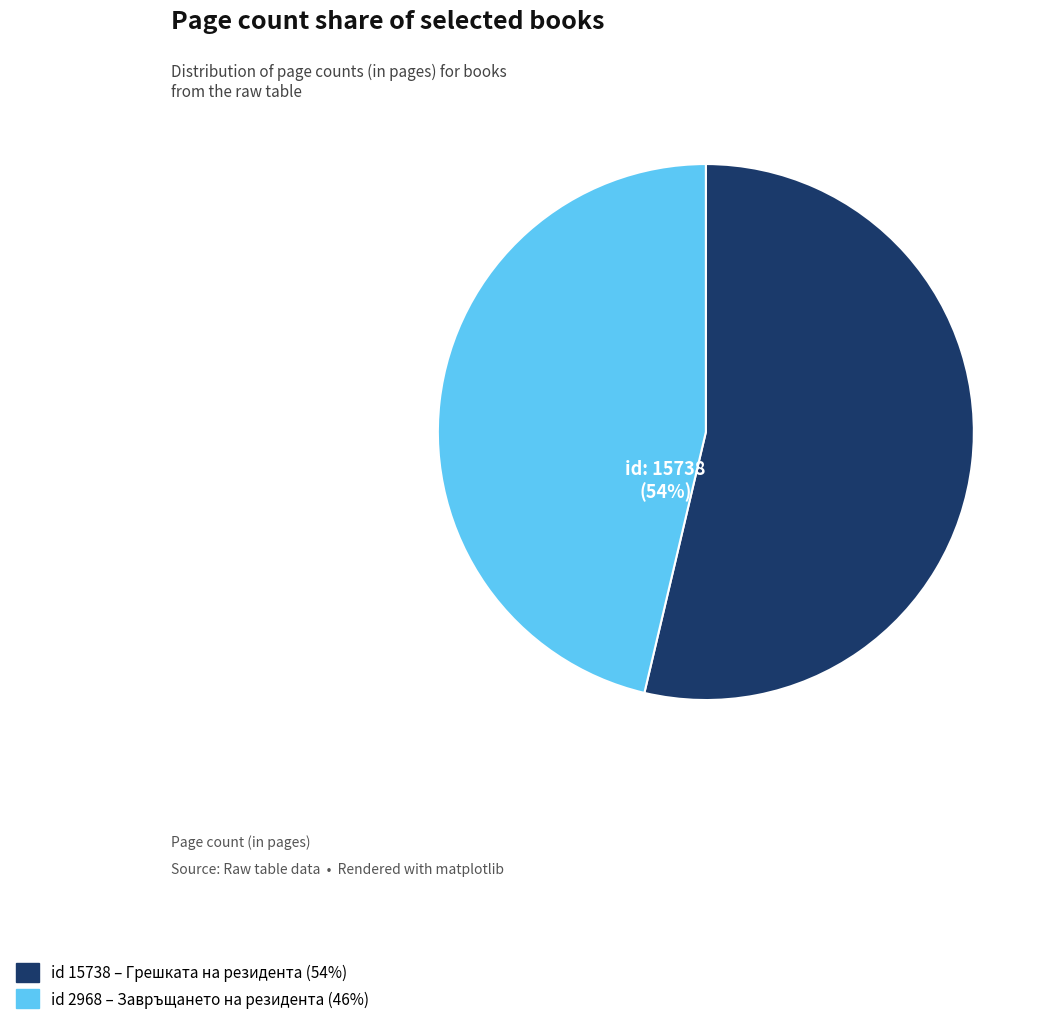

Which slice is the smallest?

2968